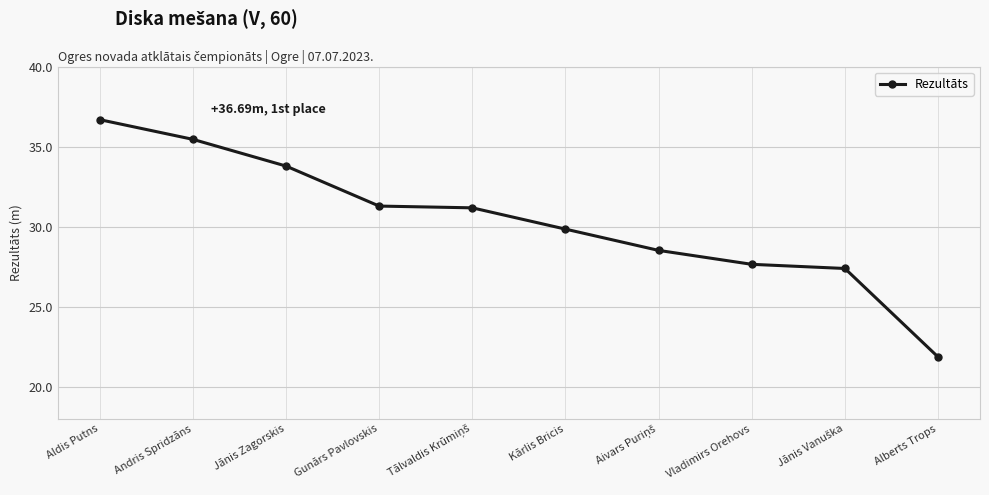

True or false: the data shows 21.9 at Alberts Trops.

True